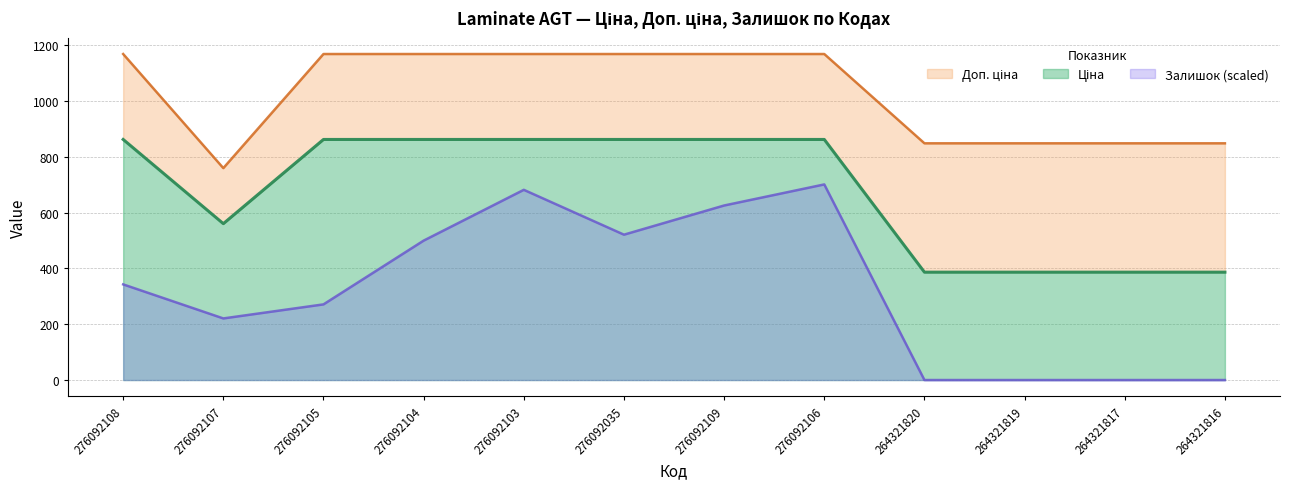

True or false: Ціна and Доп. ціна intersect in this chart.

False